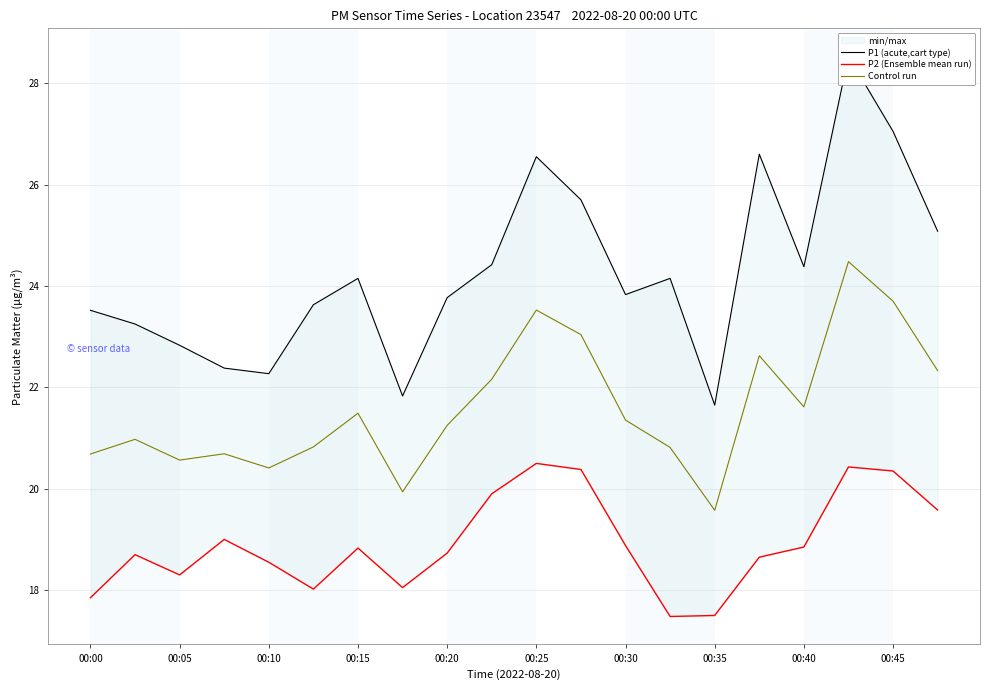

The value of Control run at 00:00 is 20.7. True or false?

True